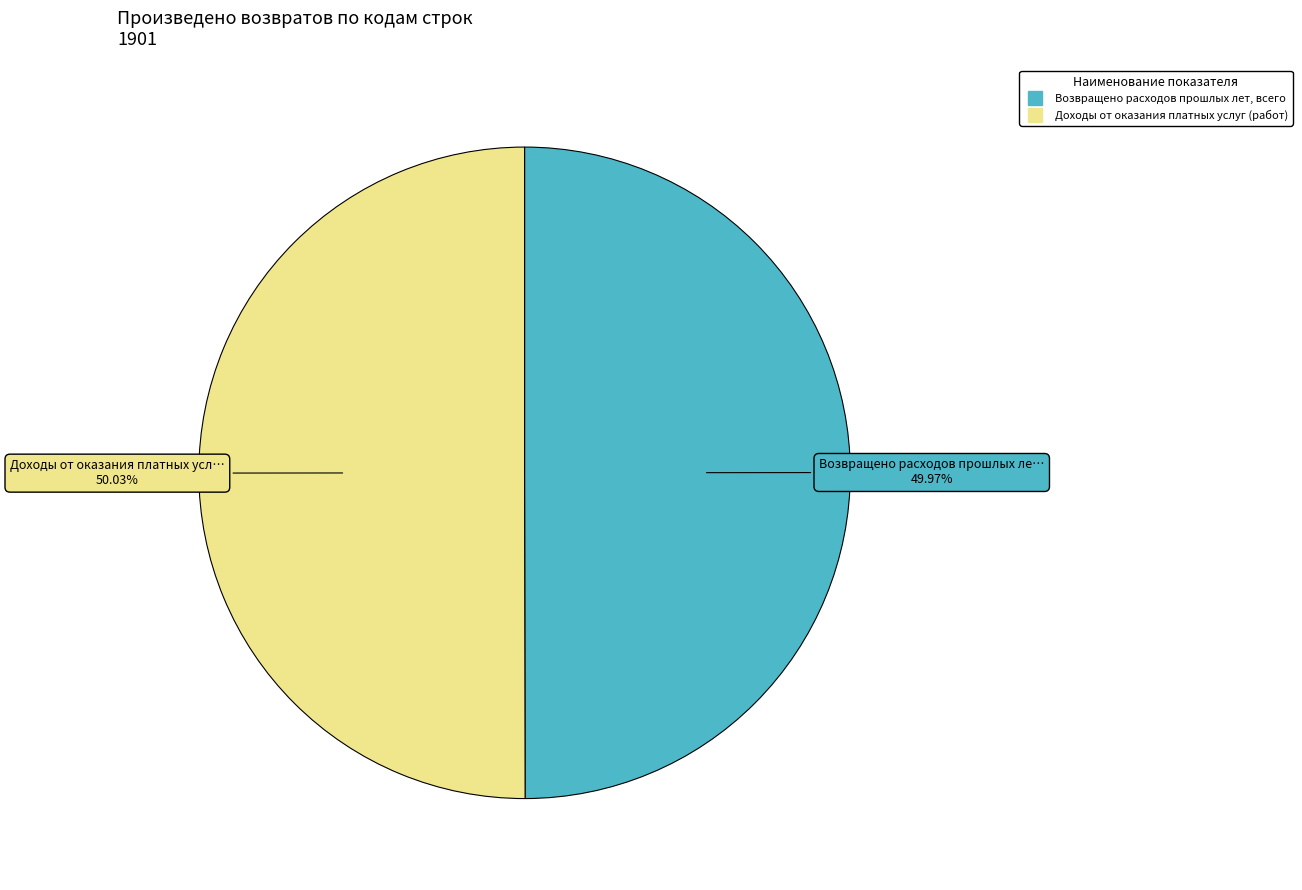

To the nearest percent, what portion does Возвращено расходов прошлых лет, всего represent?

50%